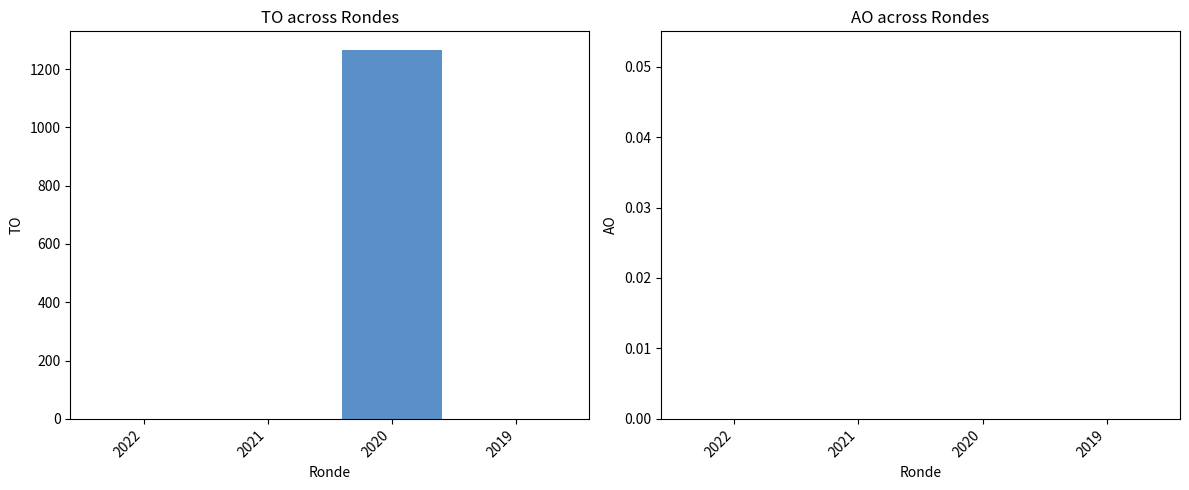

What is the sum of all values?

1266